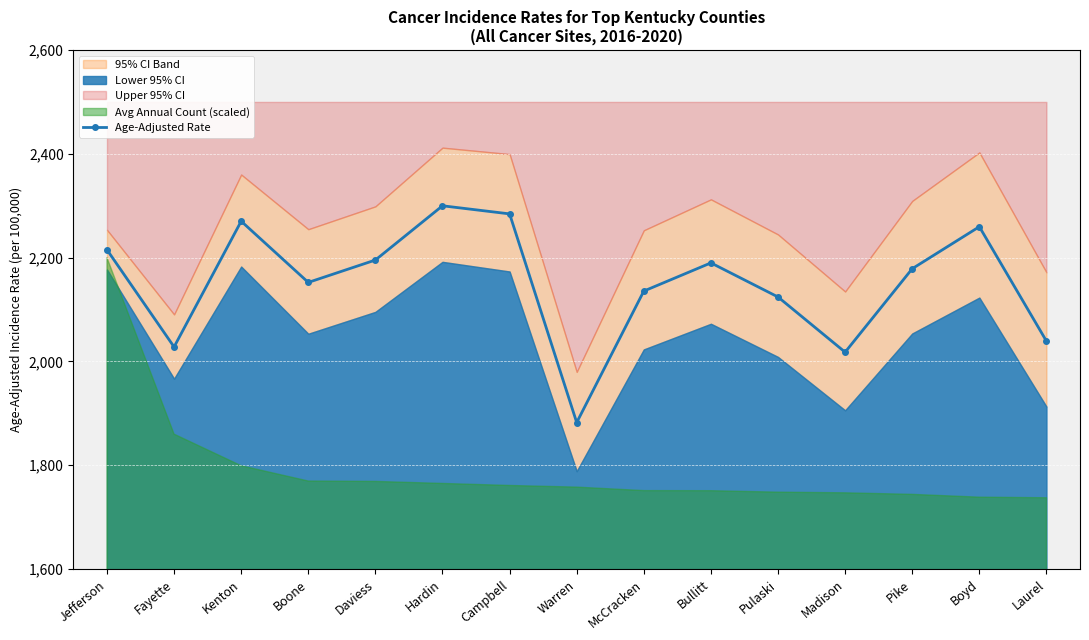

Count the number of categories in the chart.

15